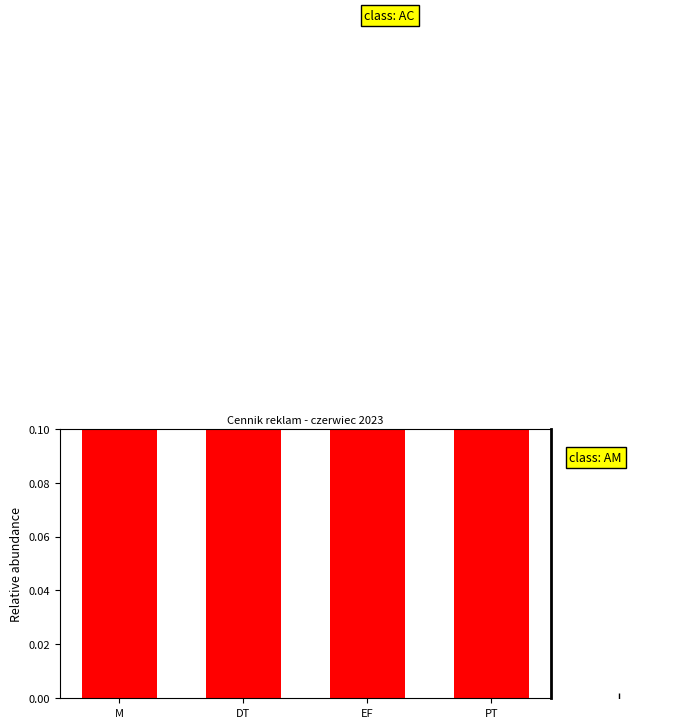

True or false: the data shows 0.1 at PT.

False